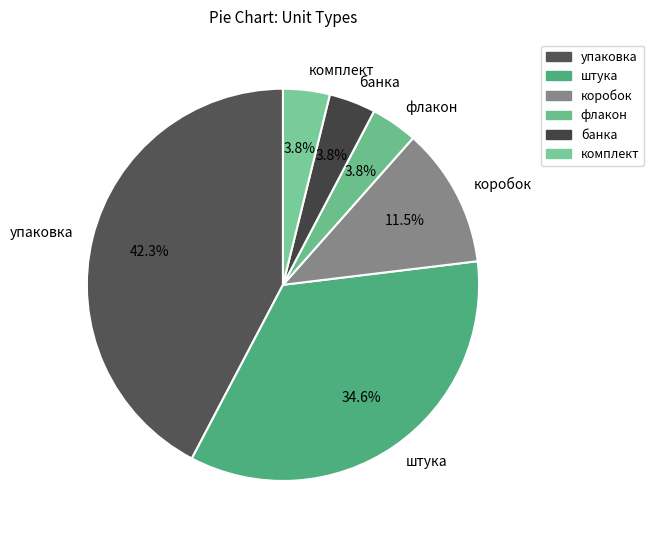

Is there a majority slice in this chart?

No